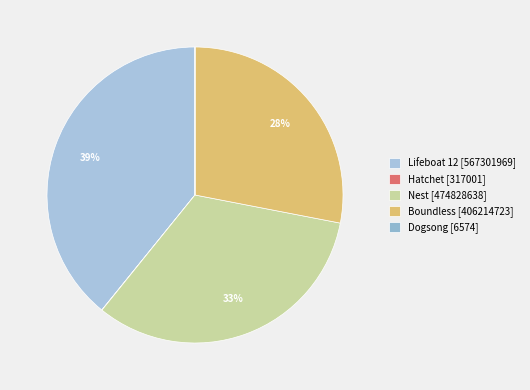

Rank the categories by value from lowest to highest.

Dogsong, Hatchet, Boundless, Nest, Lifeboat 12